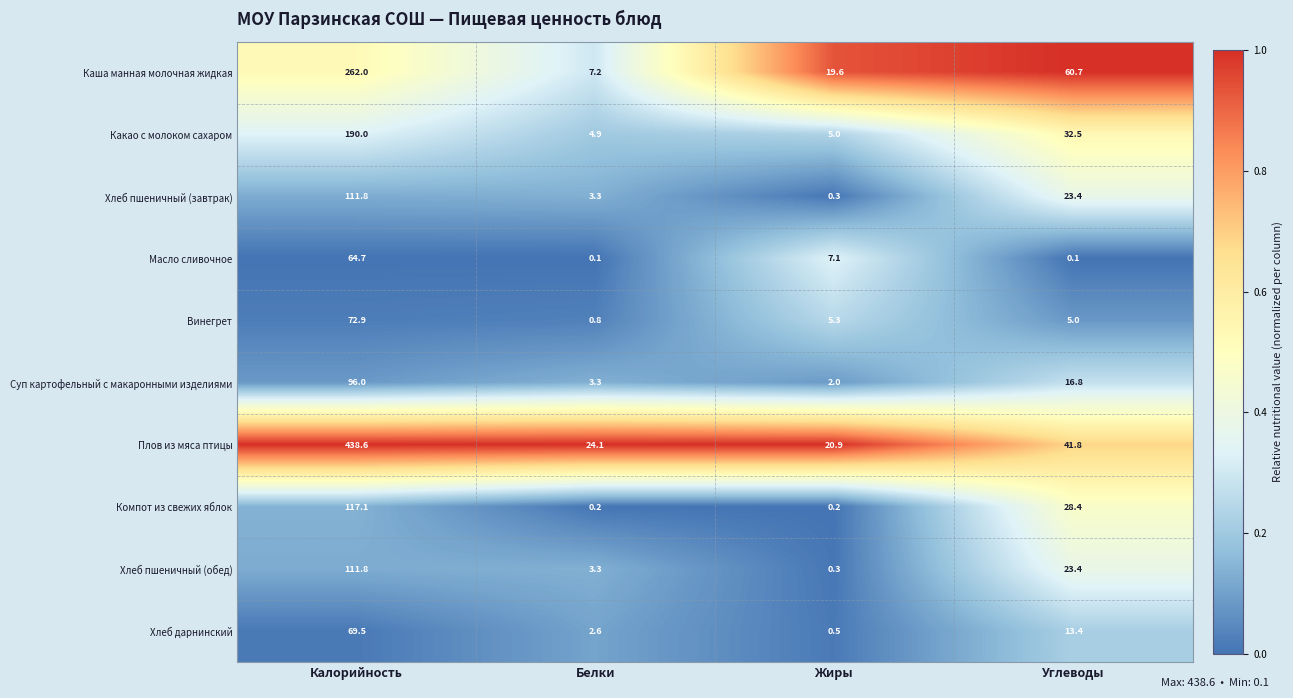

What is the sum of all Компот из свежих яблок values?

145.9